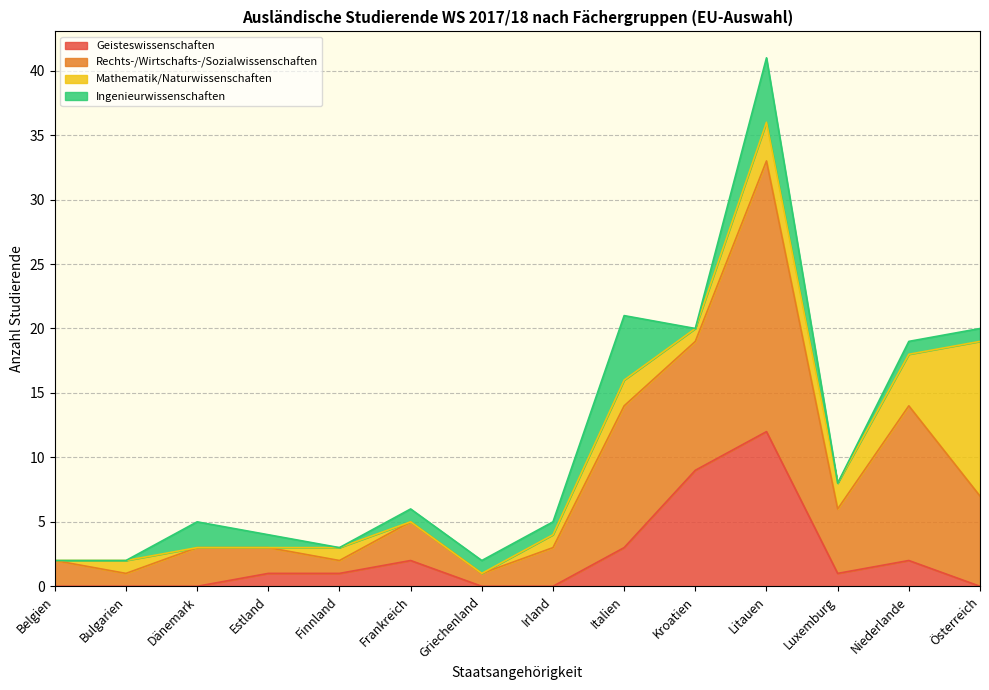

Rank the categories by Mathematik/Naturwissenschaften value from lowest to highest.

Belgien, Dänemark, Estland, Frankreich, Griechenland, Bulgarien, Finnland, Irland, Kroatien, Italien, Luxemburg, Litauen, Niederlande, Österreich